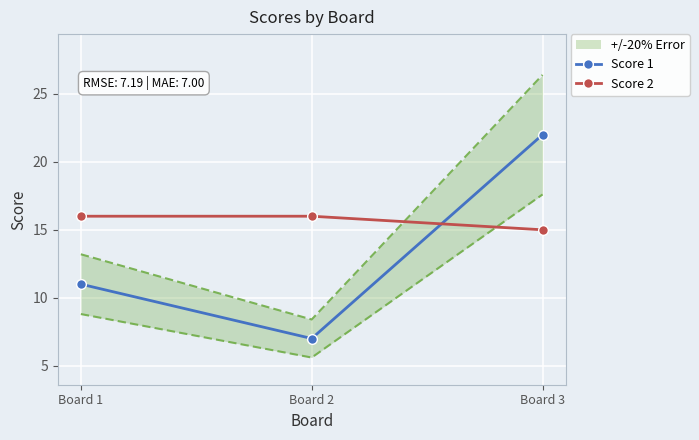

At which label does Score 1 first exceed 11?

Board 3